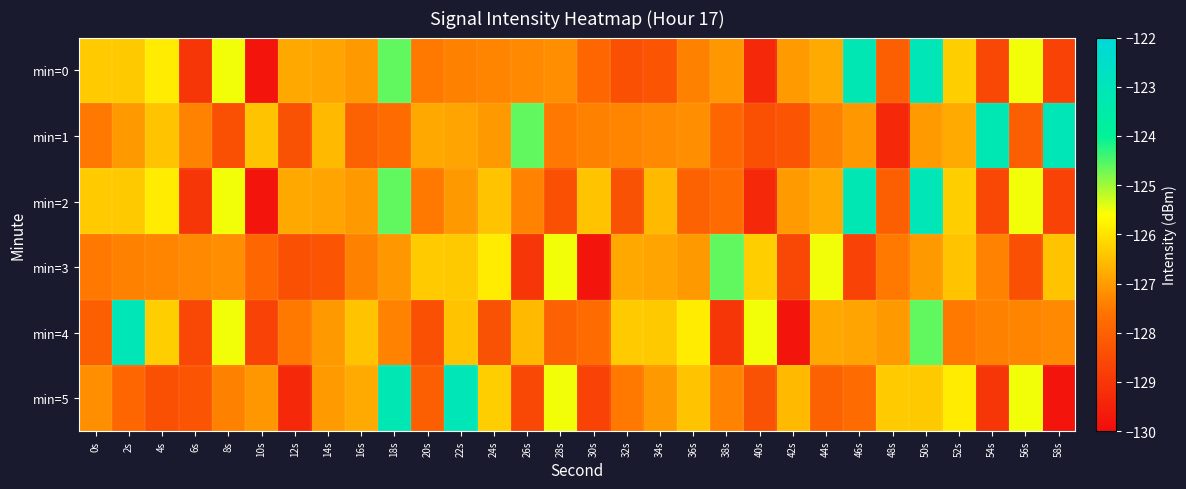

Between 44s and 54s, which series saw the biggest shift?

min=1